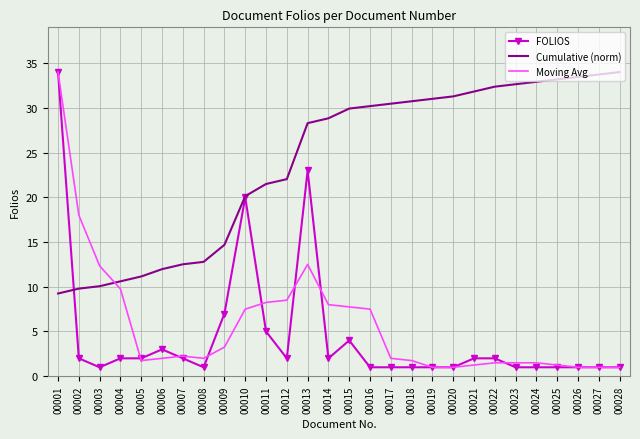

What is the minimum value for Cumulative (norm)?

9.2